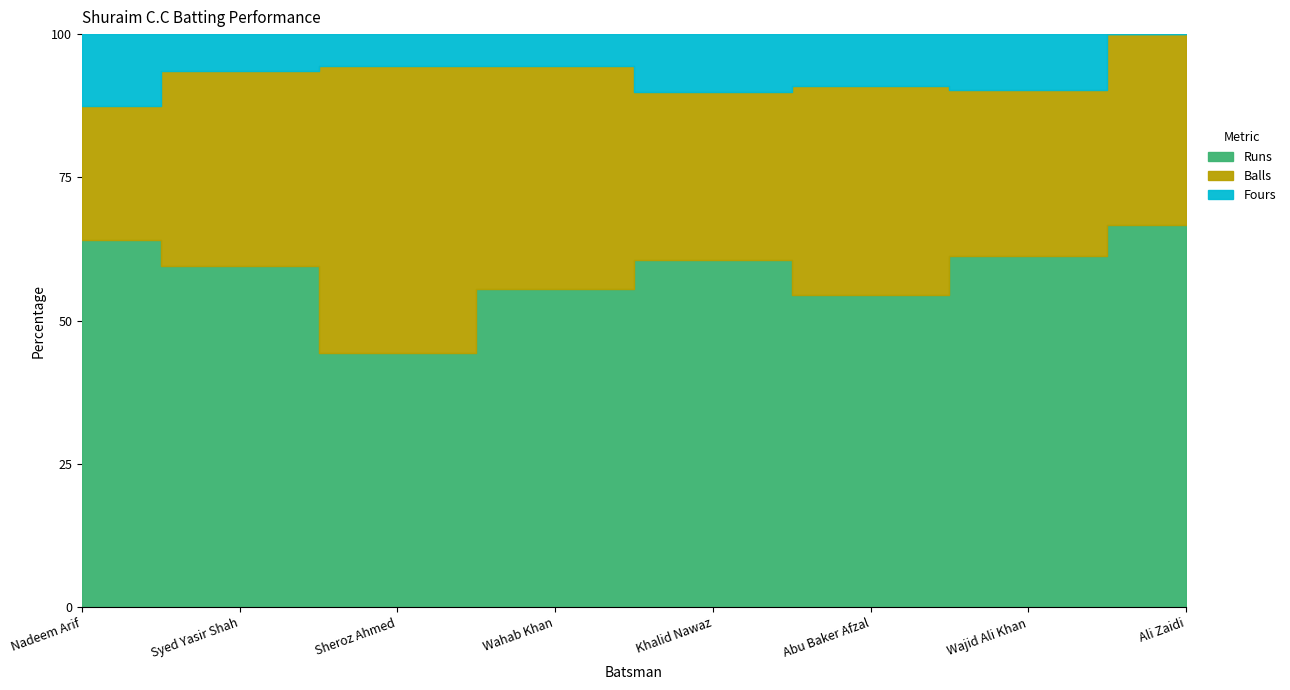

True or false: Balls and Fours intersect in this chart.

False